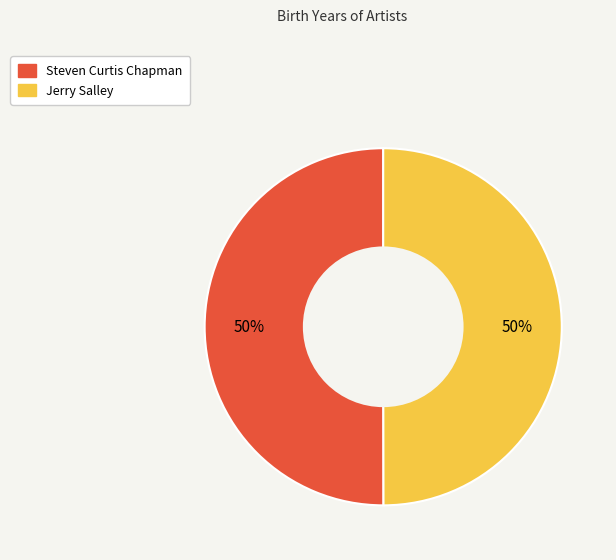

Is the sum of Jerry Salley and Steven Curtis Chapman greater than half?

Yes